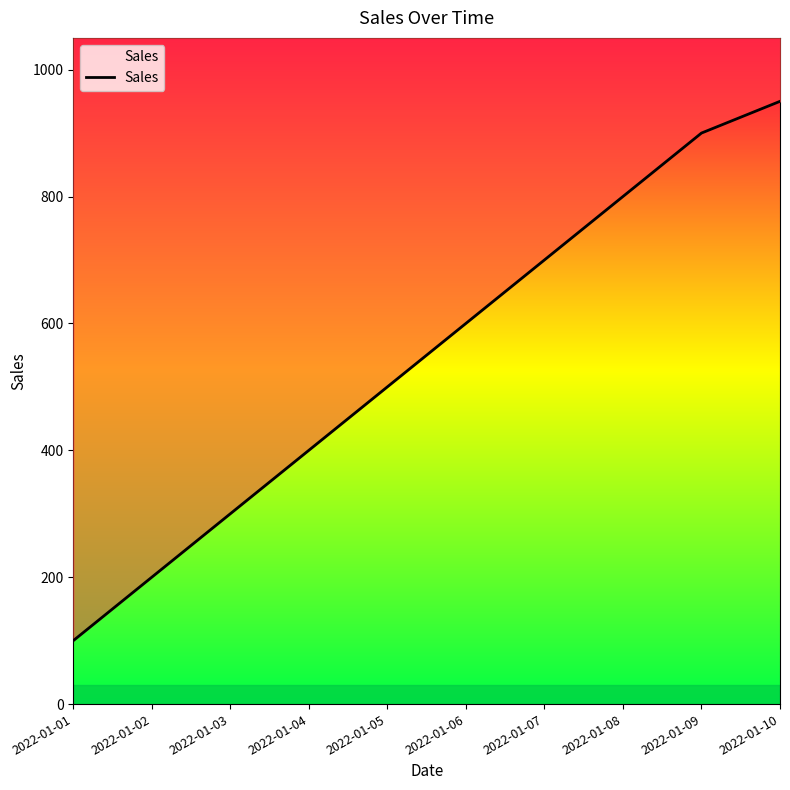

Between 2022-01-07 and 2022-01-06, which is larger?

2022-01-07